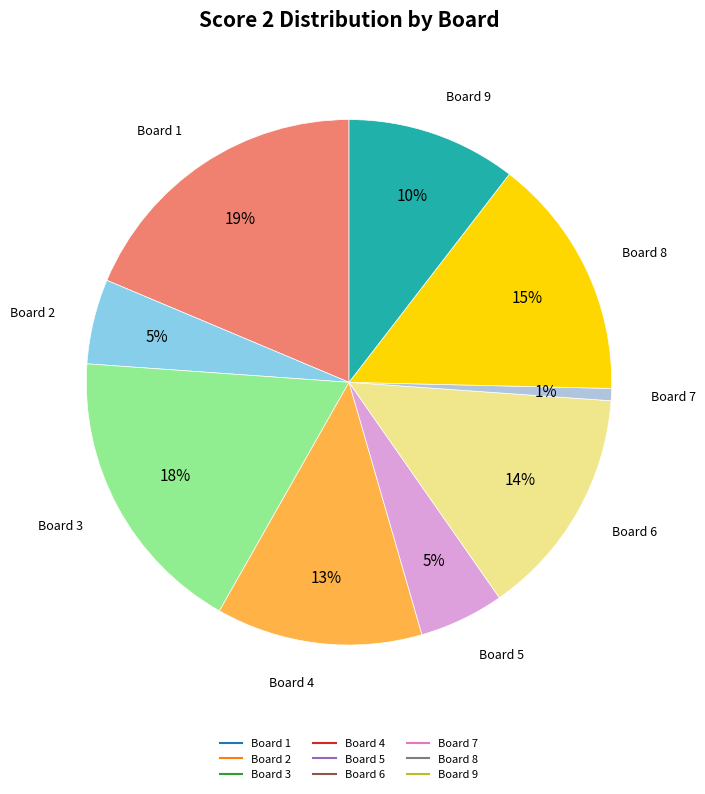

Is there any slice that represents more than half of the pie?

No